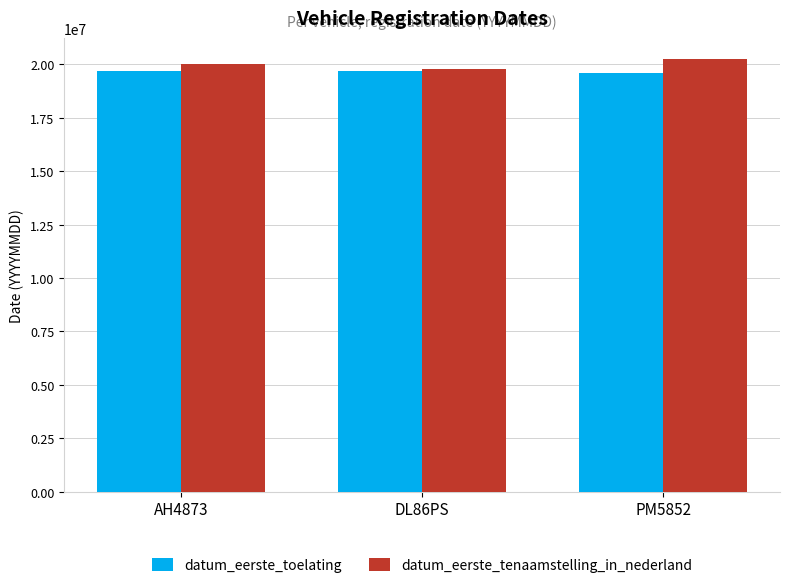

The value of datum_eerste_tenaamstelling_in_nederland at DL86PS is 19790213. True or false?

True